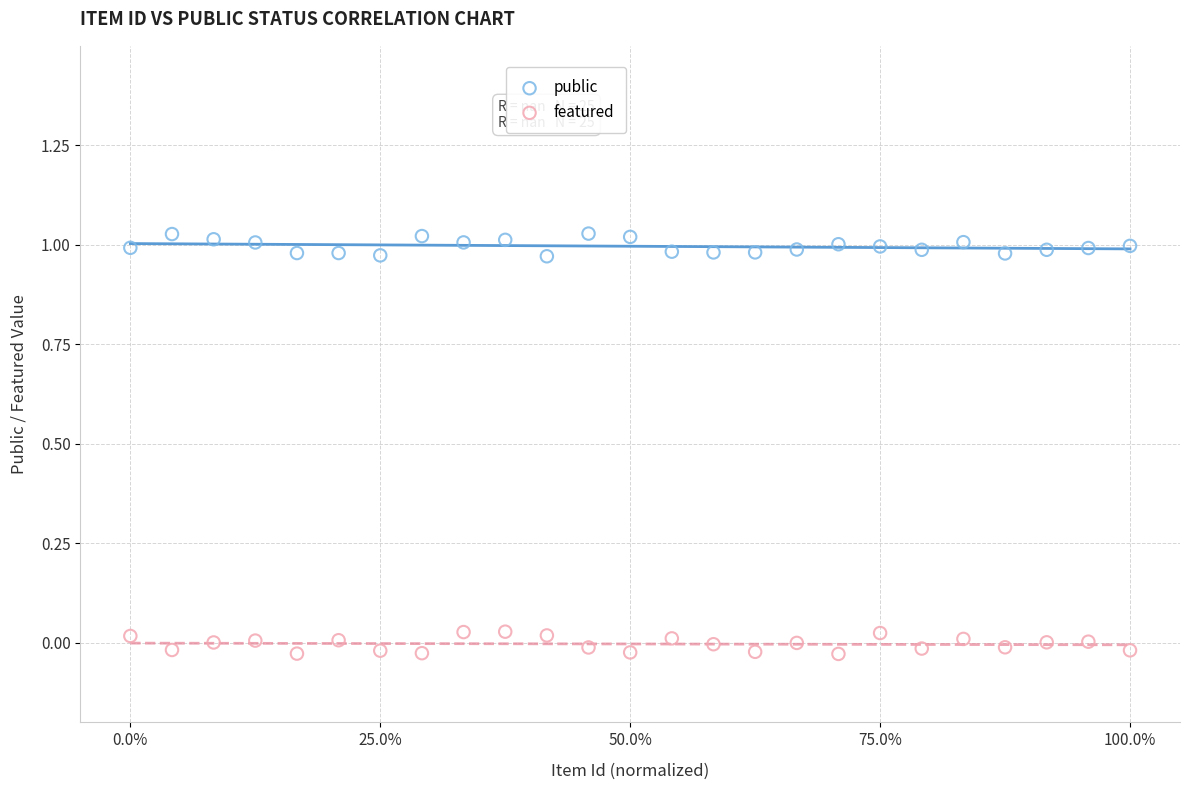

Which series contains the highest Y value?

public